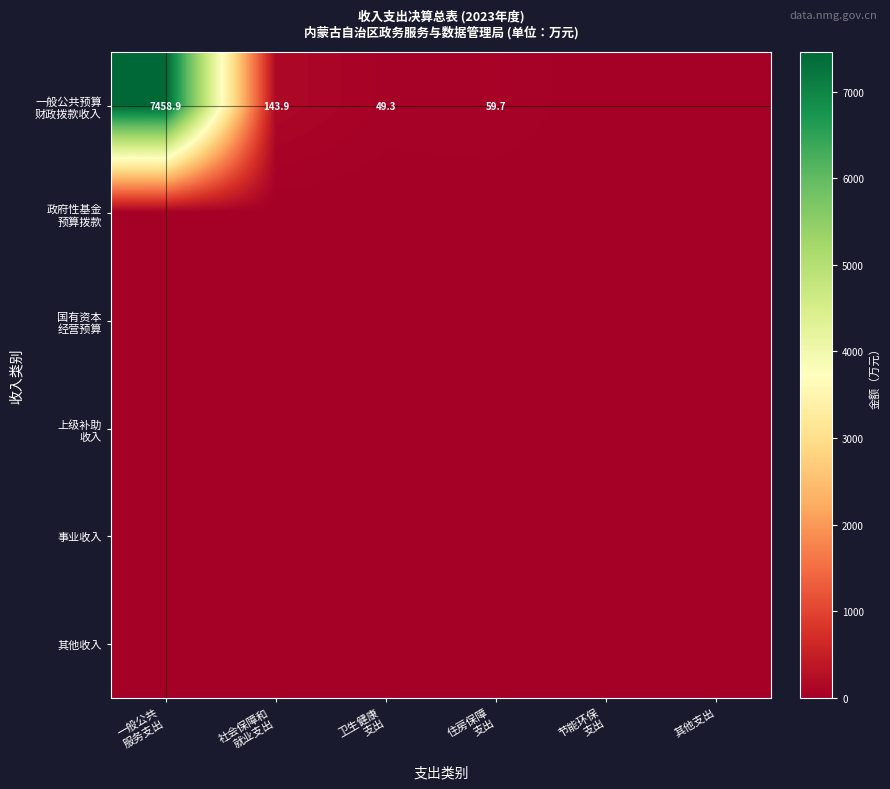

At how many categories does at least one series exceed 716?

1